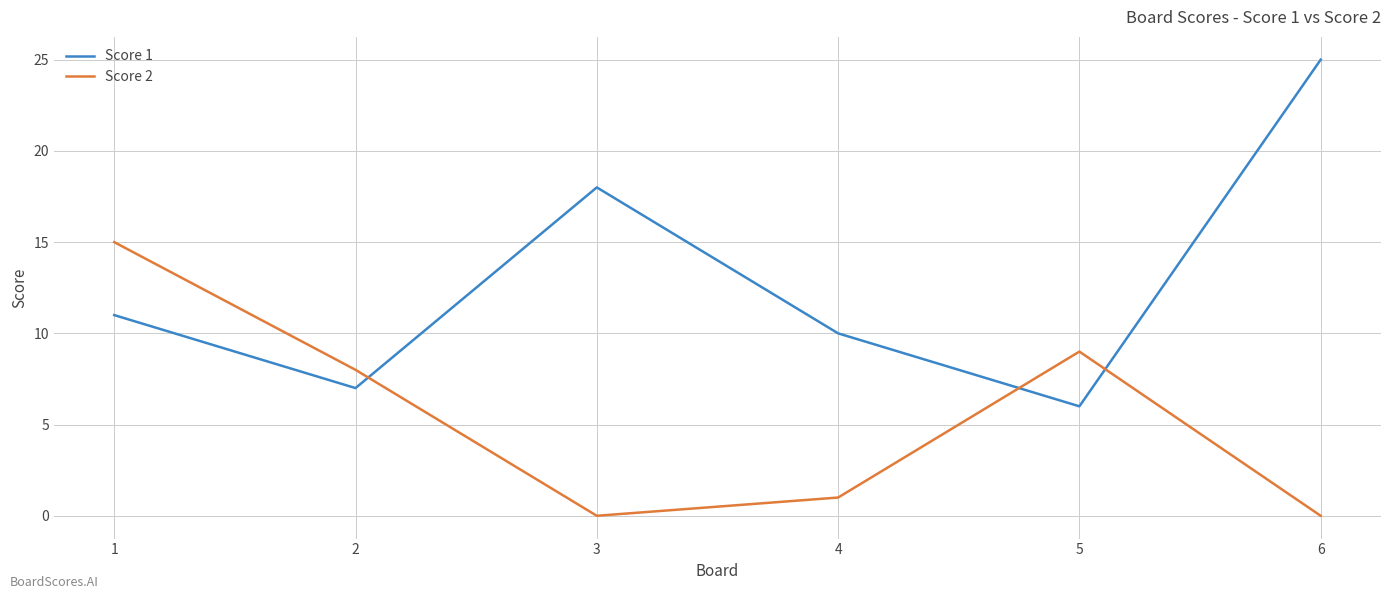

Which series changed the most between 1 and 4?

Score 2